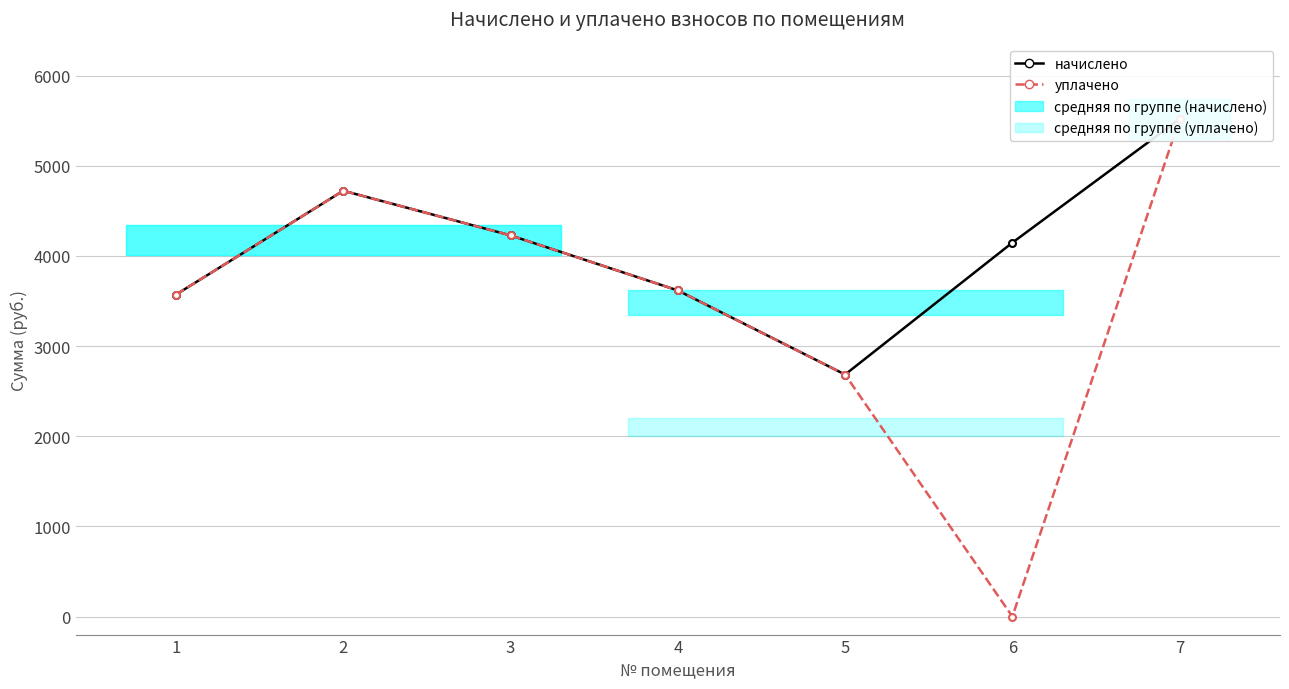

What is the total value across all series at 2?

9446.4